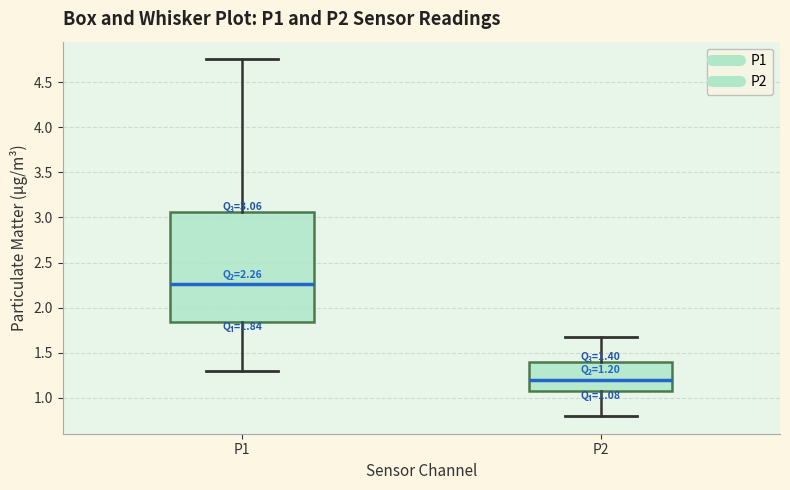

Which box's median line is the highest?

P1